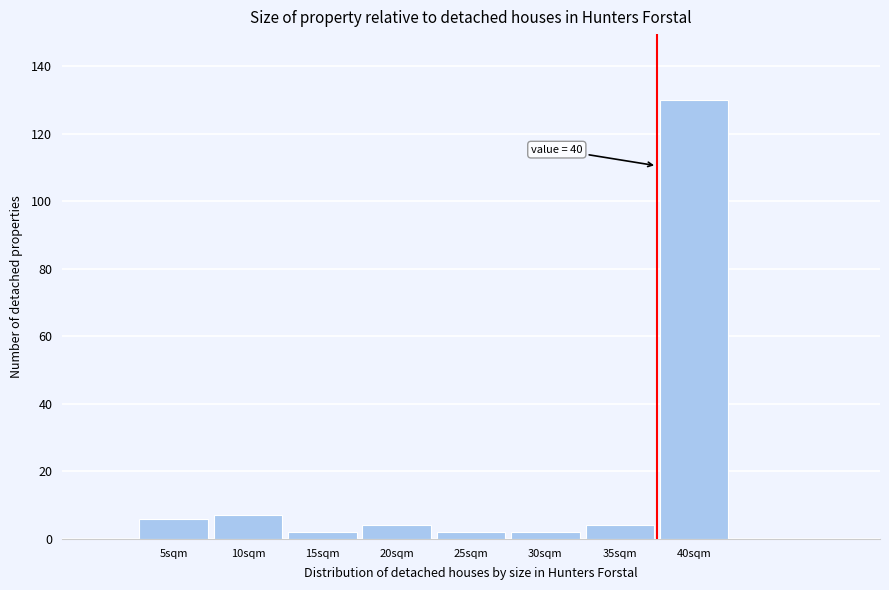

Reading right to left, what are all the values shown in this chart?

130	4	2	2	4	2	7	6